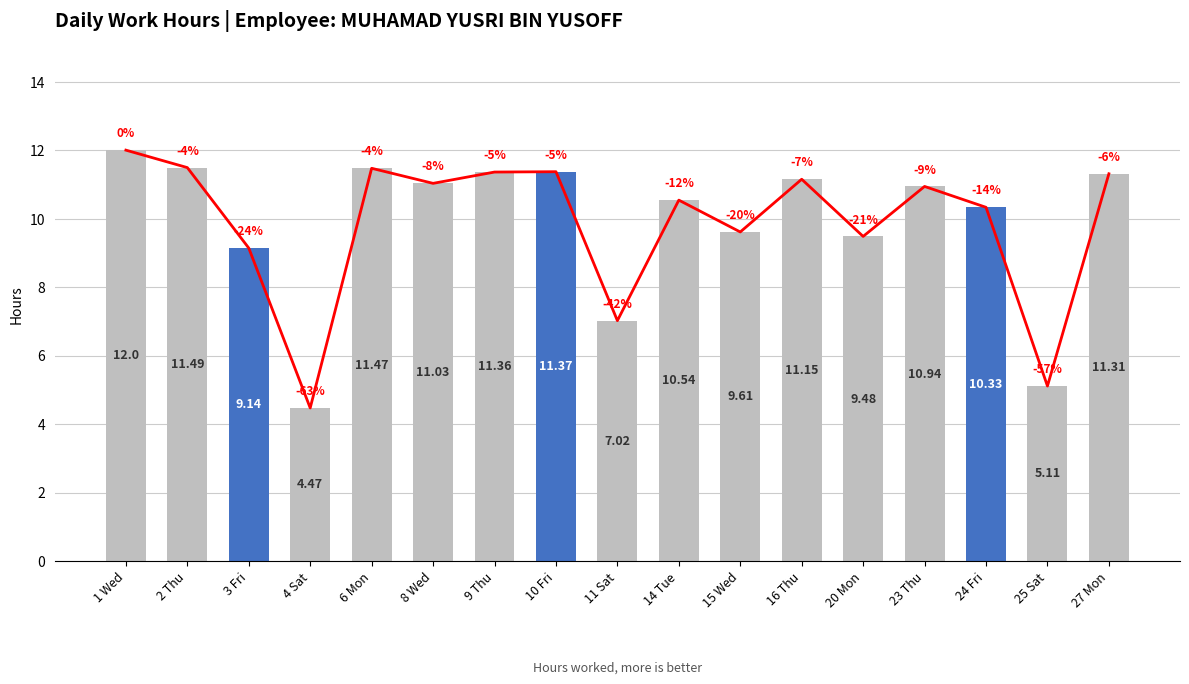

What is the difference between the second highest and second lowest values?

6.4